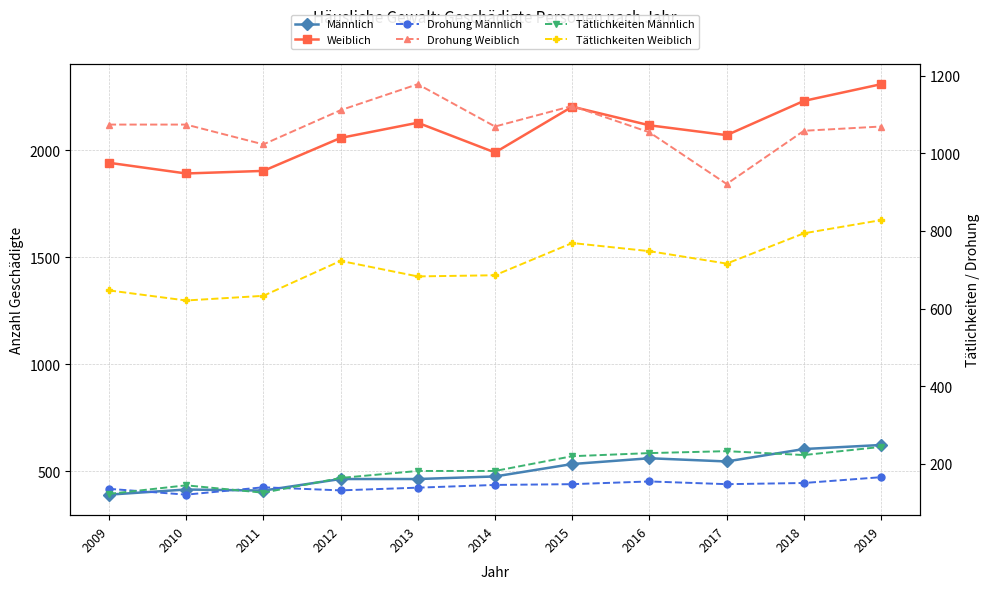

How many data points in Drohung Männlich are above 146?

5